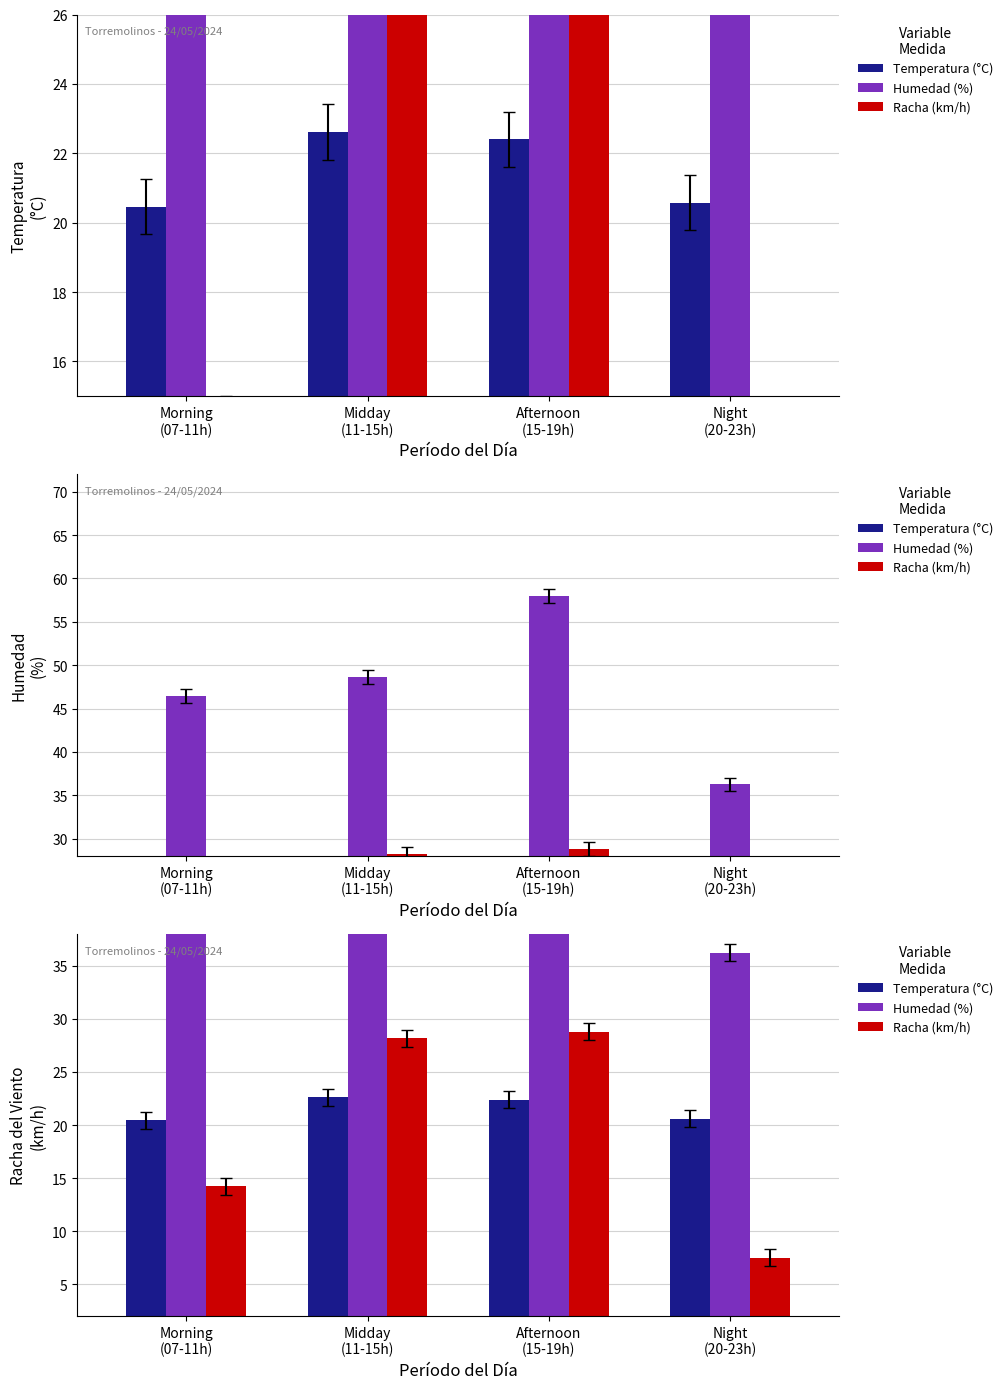

What is the label of the 3rd bar from the left?

Afternoon
(15-19h)